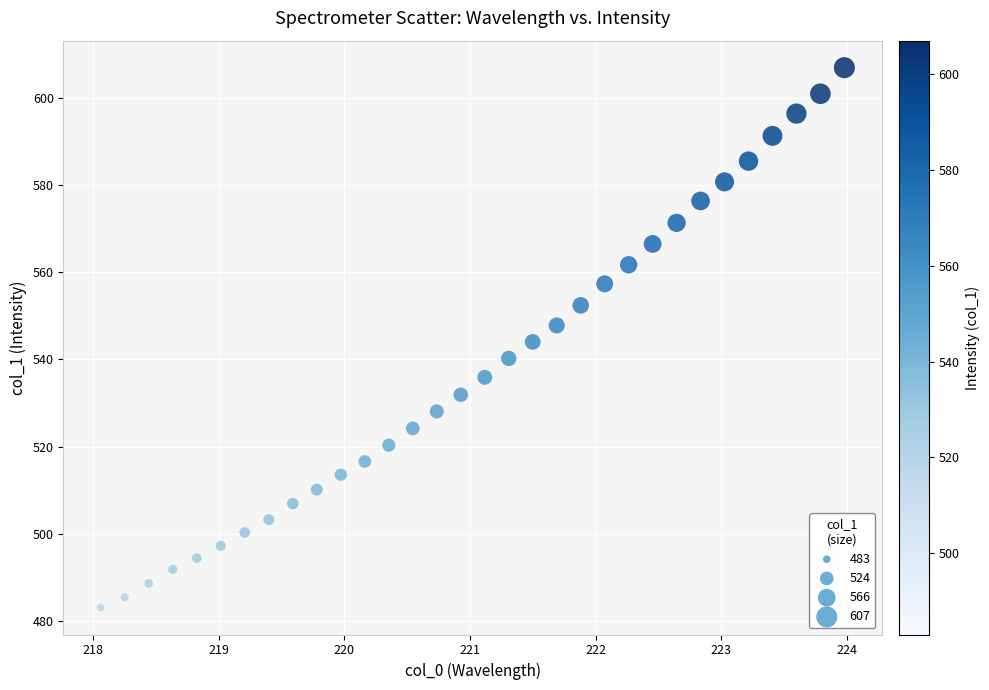

What is the range of Y values (max minus min)?

124.0